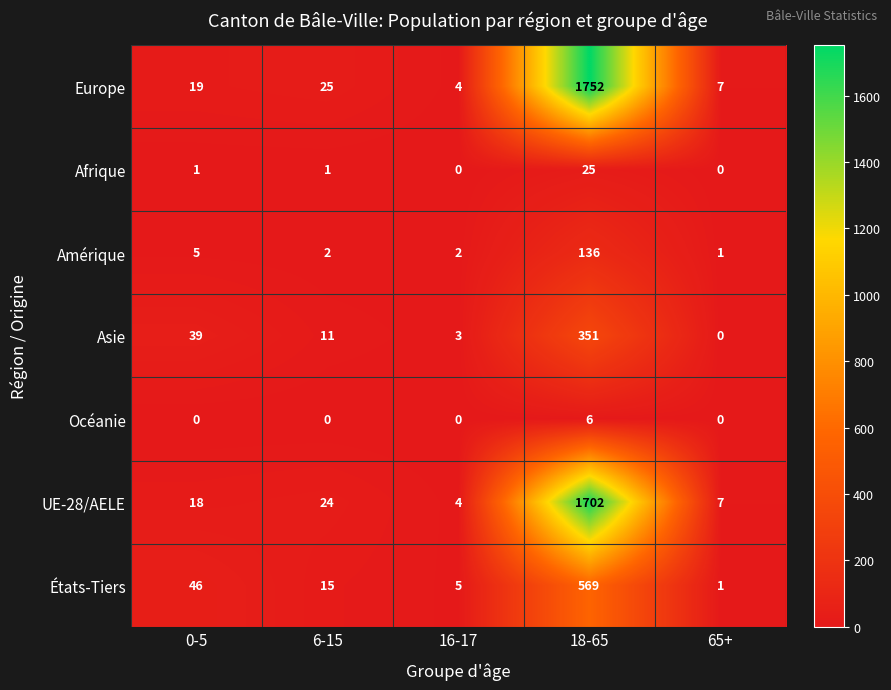

Rank the series by their maximum value, from highest to lowest.

Europe, UE-28/AELE, États-Tiers, Asie, Amérique, Afrique, Océanie